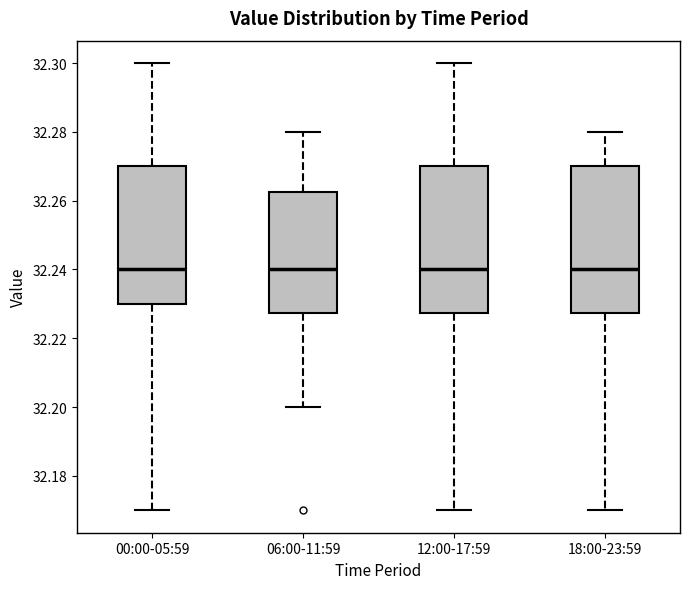

Where is the upper edge of the box for 06:00-11:59 on the y-axis? The values are not printed on the chart, so give them approximately, as read against the axis.

32.262